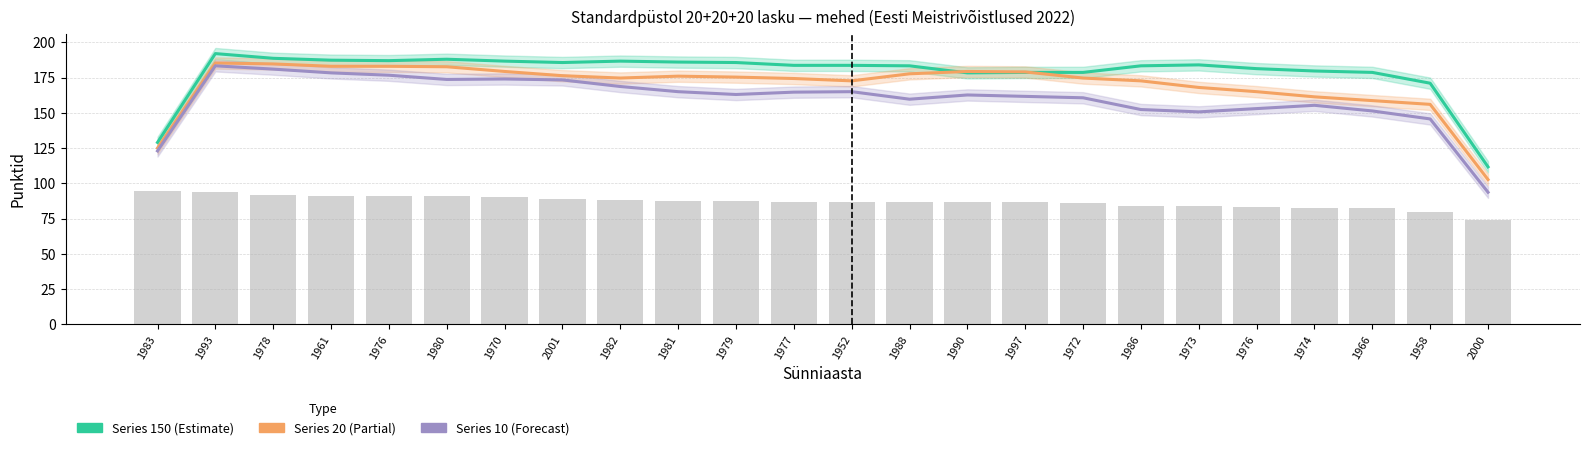

At how many categories does at least one series exceed 184?

10